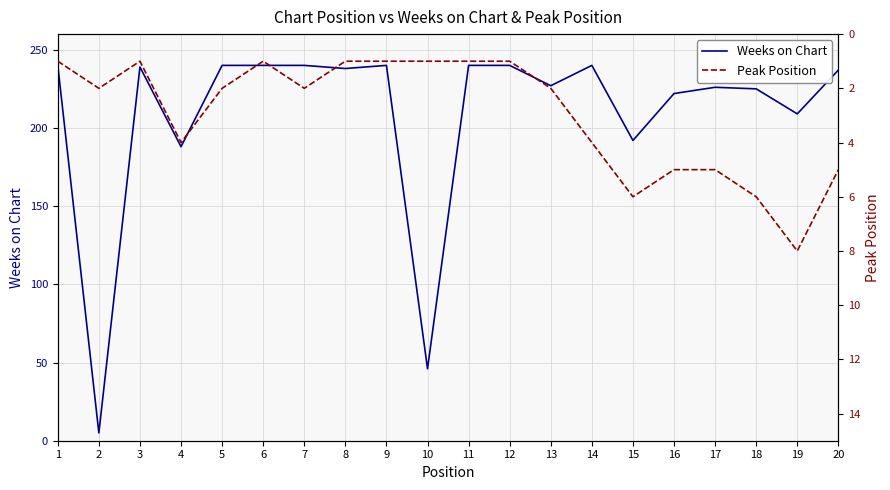

Which label corresponds to the largest value in the chart?

1